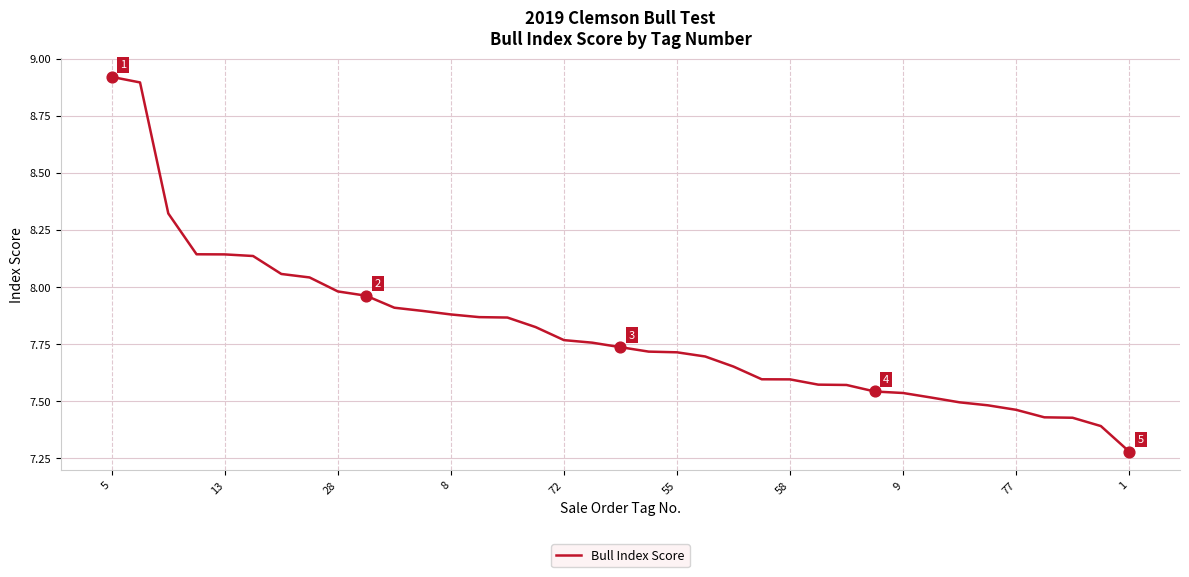

What is the difference between the maximum and minimum values?

1.6